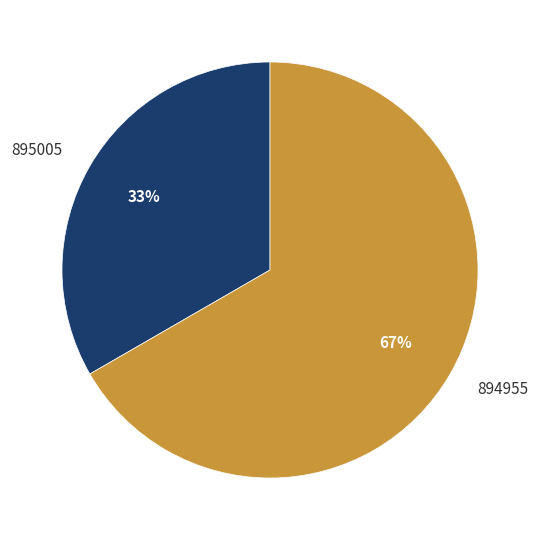

Do 894955 and 895005 together represent more than half of the pie?

Yes